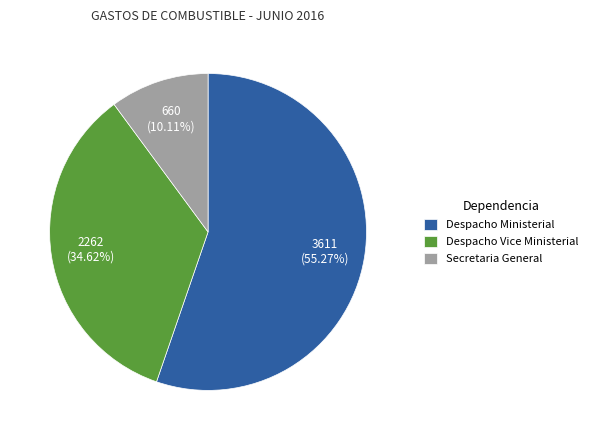

What is the ratio of the value at Secretaria General to the value at Despacho Vice Ministerial?

0.3